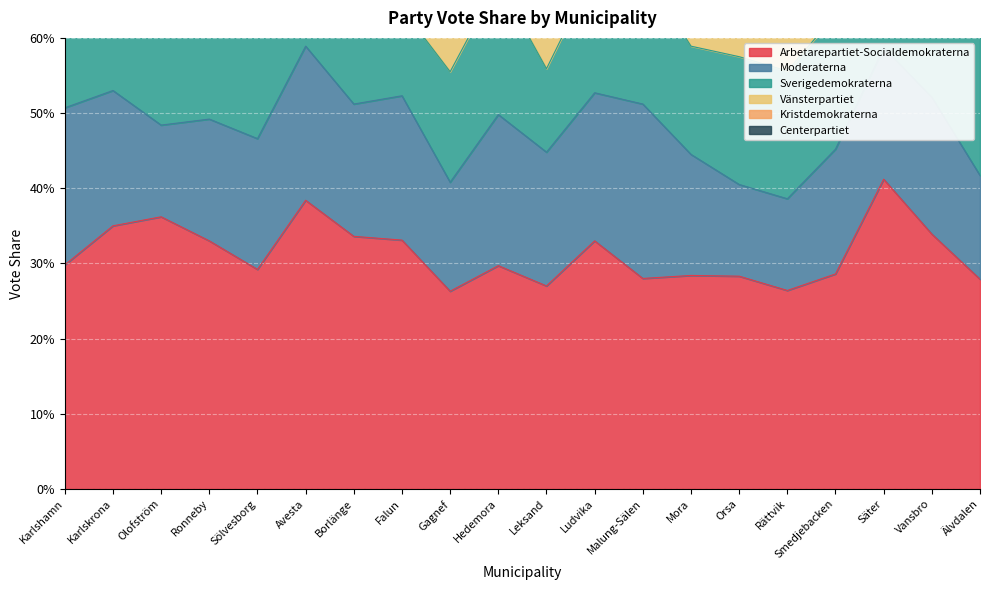

How many lines are shown in the chart?

6